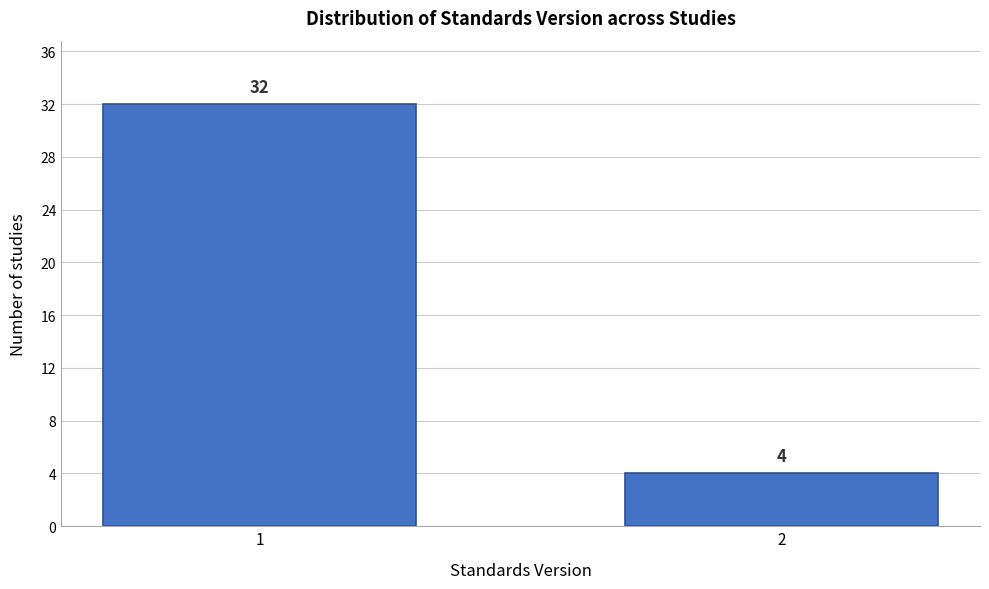

Reading right to left, list all the values displayed in this chart.

4	32